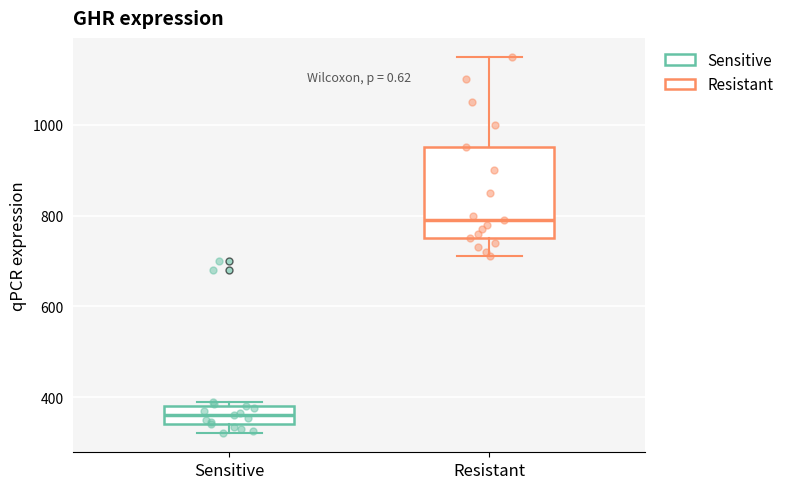

Reading left to right, transcribe this box plot: for each box, give where its median line is, the range the box spans, and where its two whiskers end, as read against the y-axis. The values are not printed on the chart, so give them approximately, as read against the axis.

Sensitive: median 360, box 340 to 380, whiskers 320 to 400
Resistant: median 800, box 760 to 960, whiskers 720 to 1160